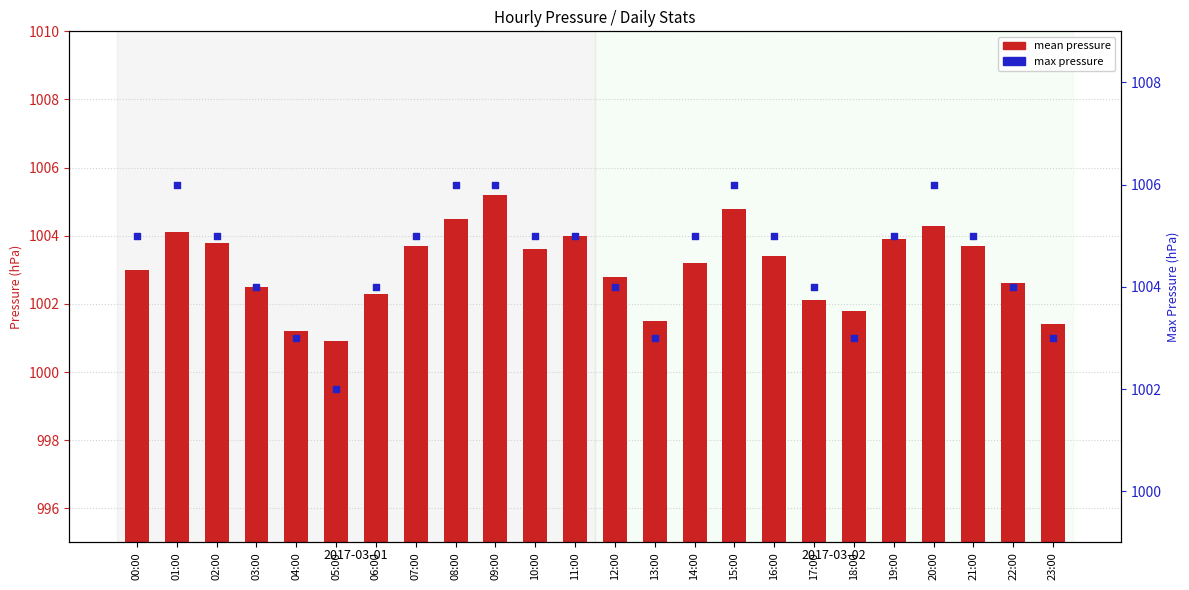

At how many categories does at least one series exceed 1004?

14